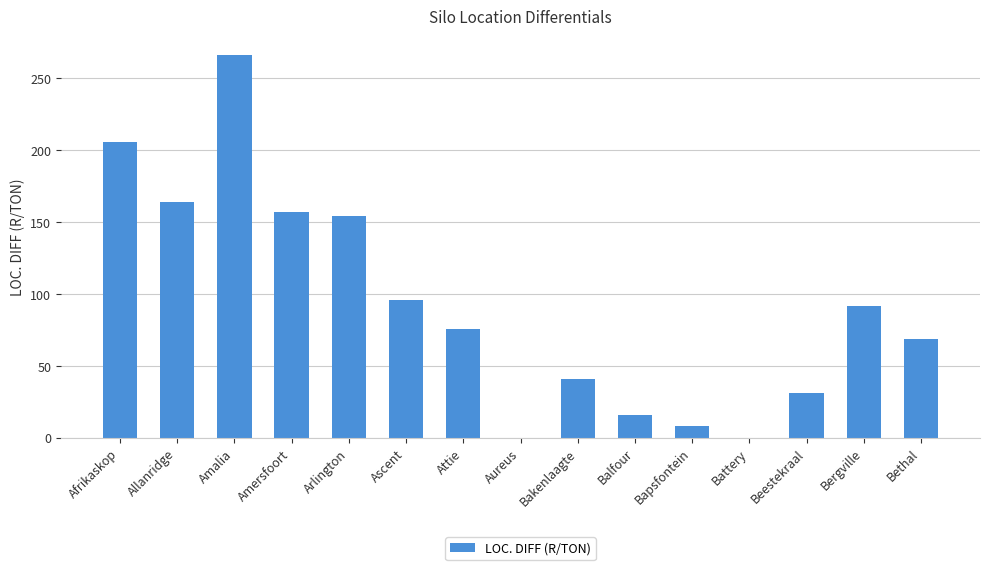

Which category has the highest value across all series?

Amalia